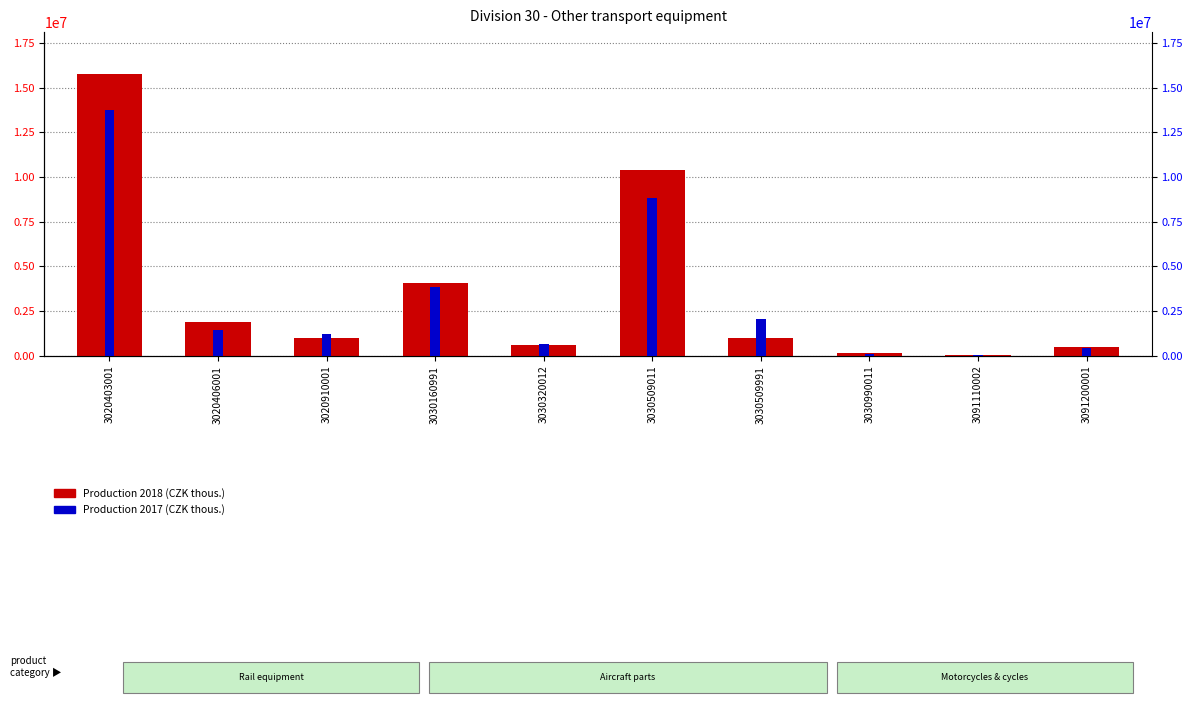

What is the approximate value of Production 2018 at 3030160991?

4103152